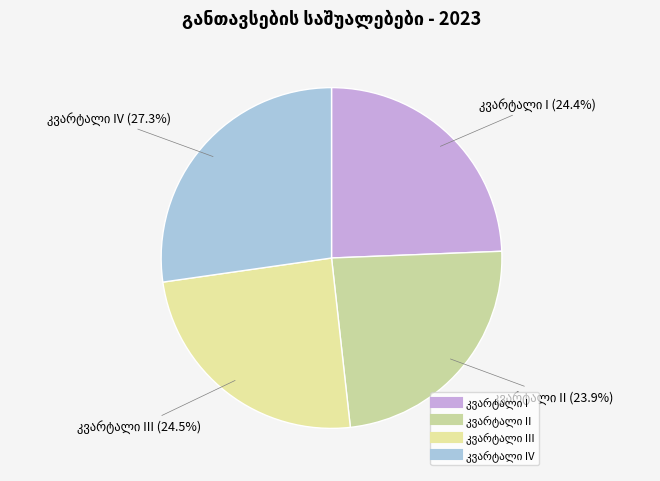

Count the number of slices in the pie.

4